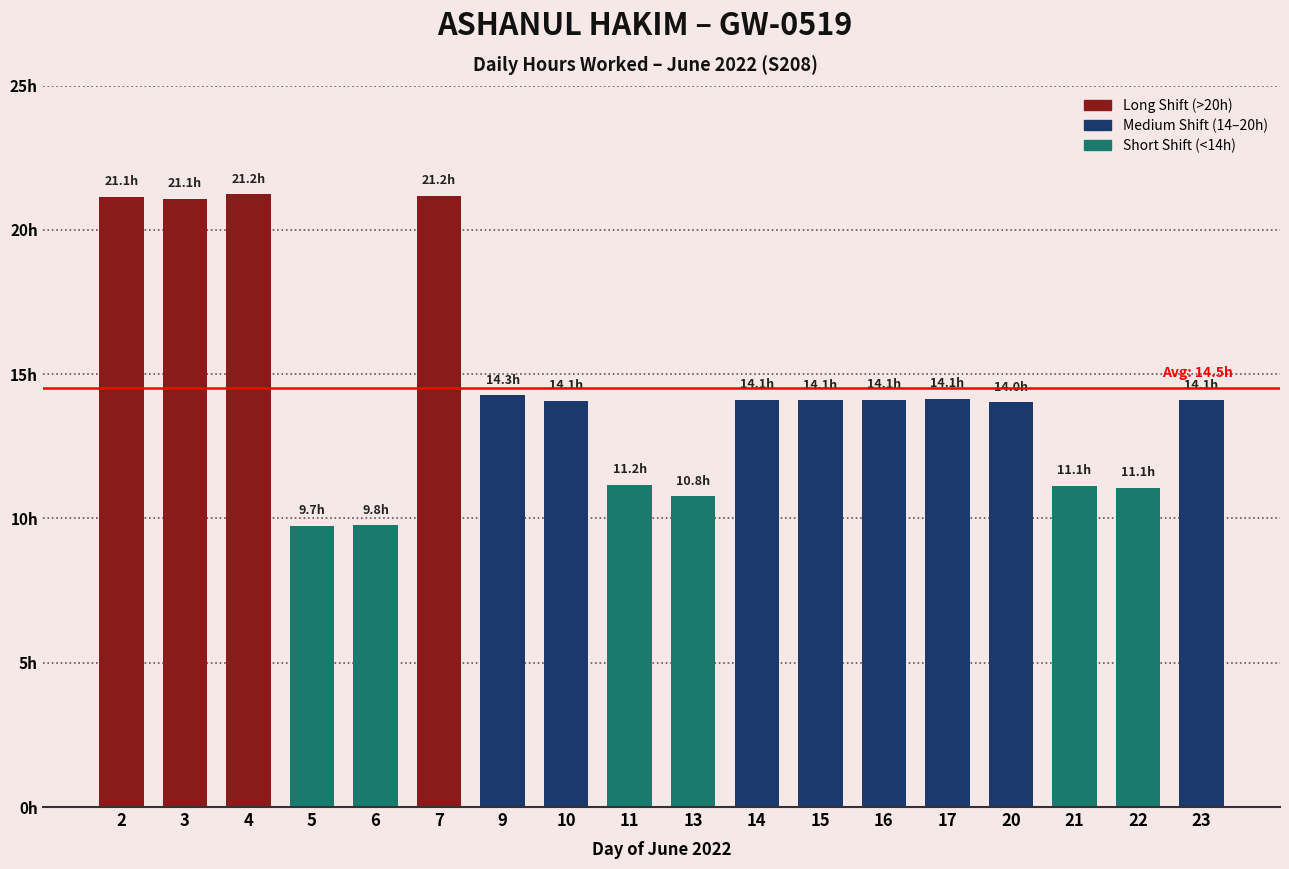

What is the value of the 9th bar from the left?

11.2